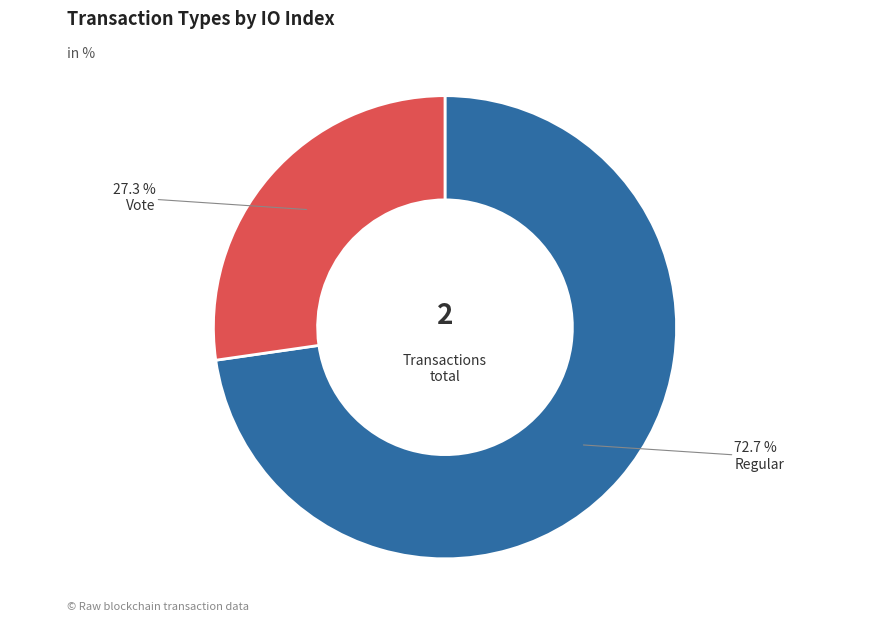

Is Vote the majority of the pie?

No